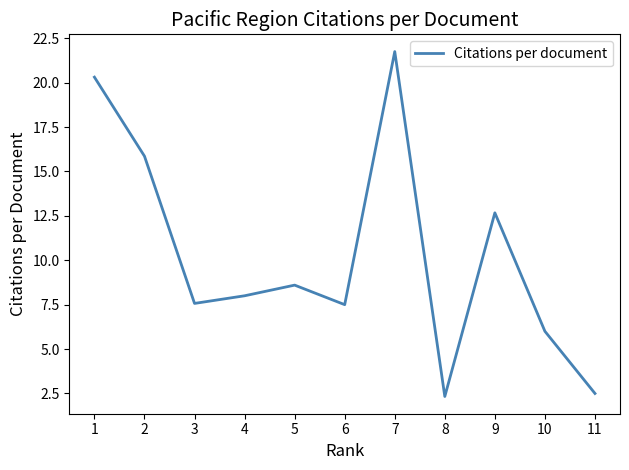

Approximately how many times larger is the value at 8 compared to 6?

0.3